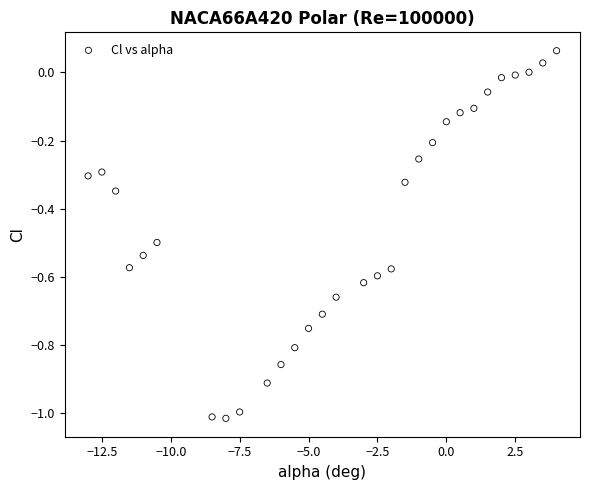

What is the range of Y values (max minus min)?

1.1